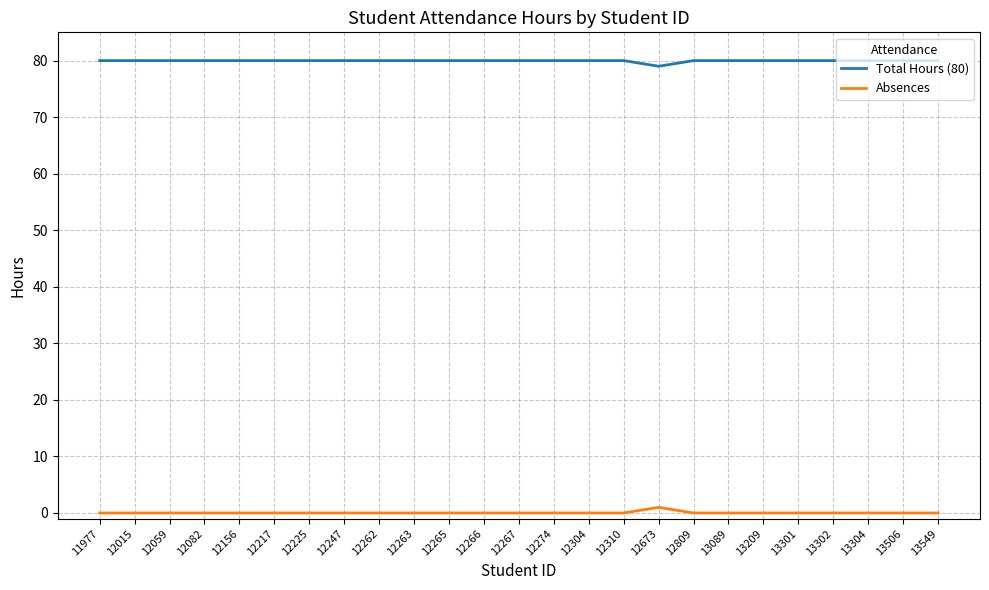

What is the difference between the highest and lowest values at 12156?

80